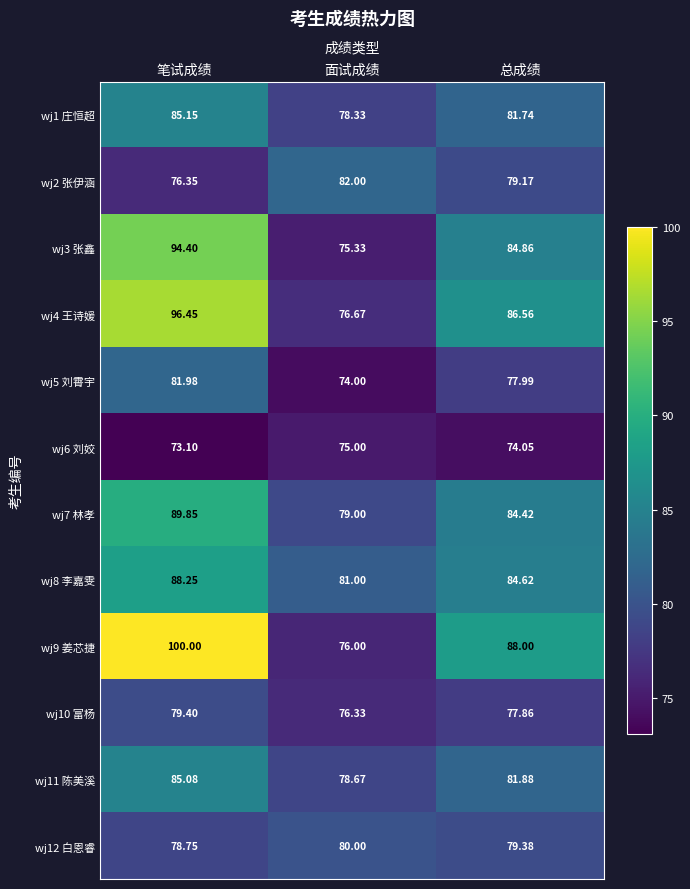

Which label corresponds to the largest value in the chart?

笔试成绩